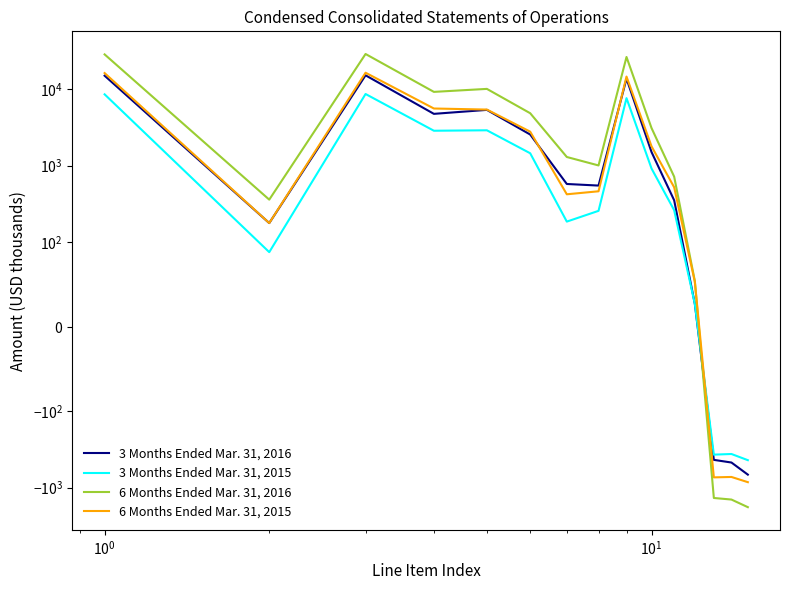

Which series has the largest range (max minus min)?

6 Months Ended Mar. 31, 2016